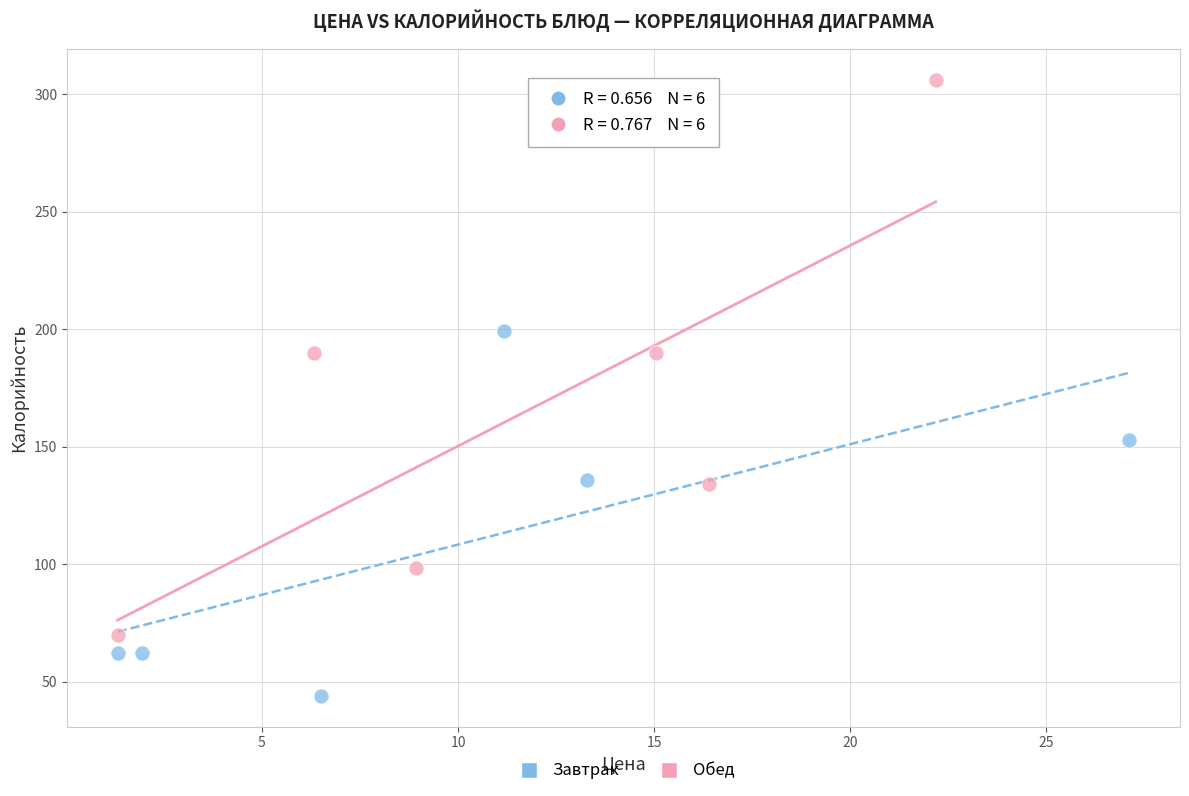

What are all the series names shown in the legend?

Завтрак, Обед